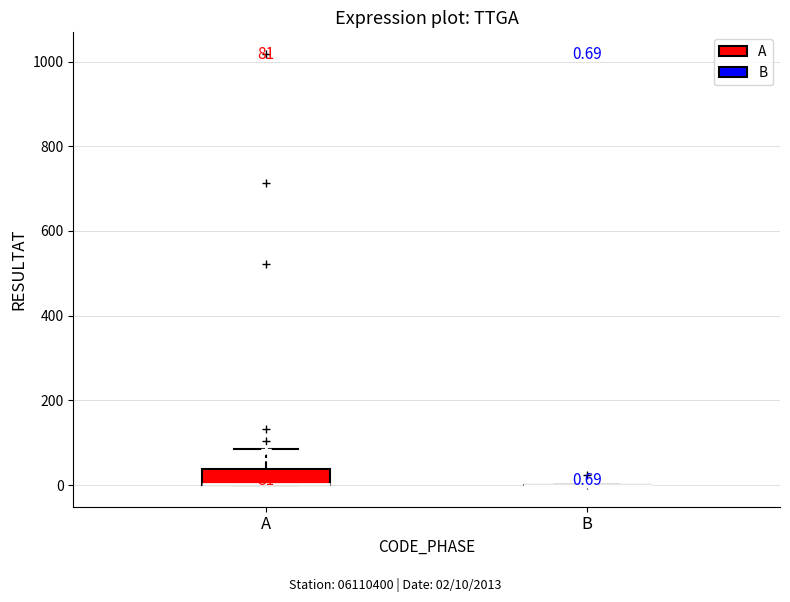

Which box is the tallest, from its lower edge to its upper edge?

A